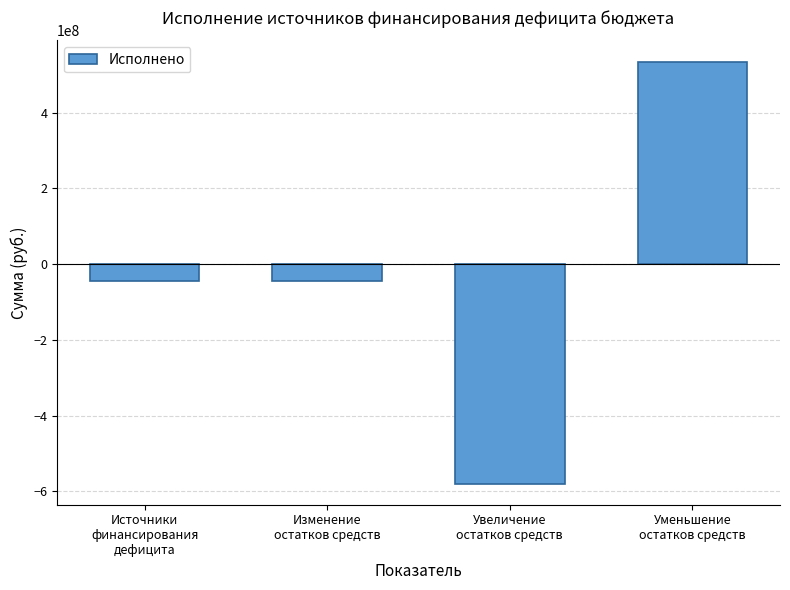

Reading right to left, what are all the values shown in this chart?

Уменьшение
остатков средств=534867203.5	Увеличение
остатков средств=-579341088.6	Изменение
остатков средств=-44473885.1	Источники
финансирования
дефицита=-44473885.1